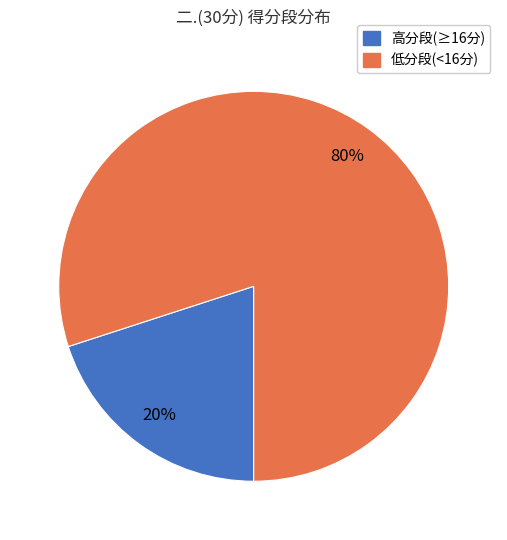

To the nearest percent, what is the difference between the largest and smallest slice percentages?

60%